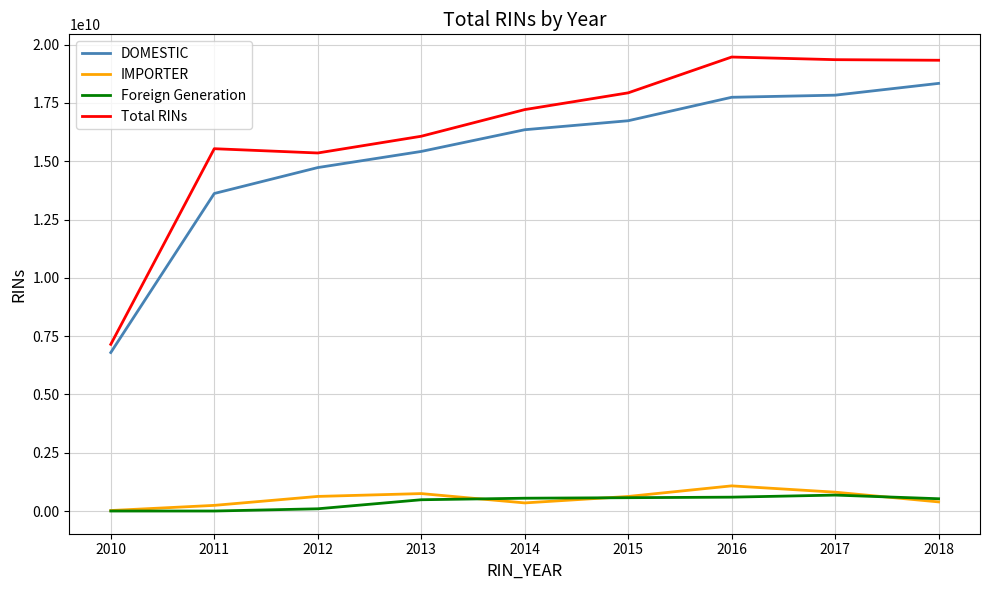

What is the highest value of the Total RINs series?

19466592072